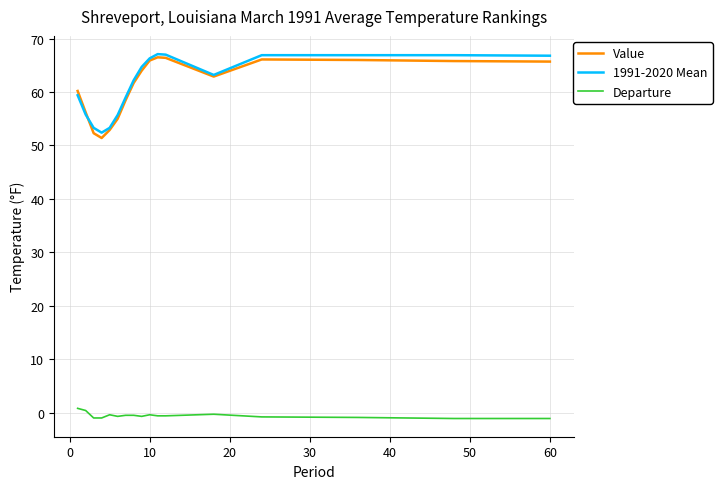

Which series ends up on top after the final intersection of 1991-2020 Mean and Value?

1991-2020 Mean